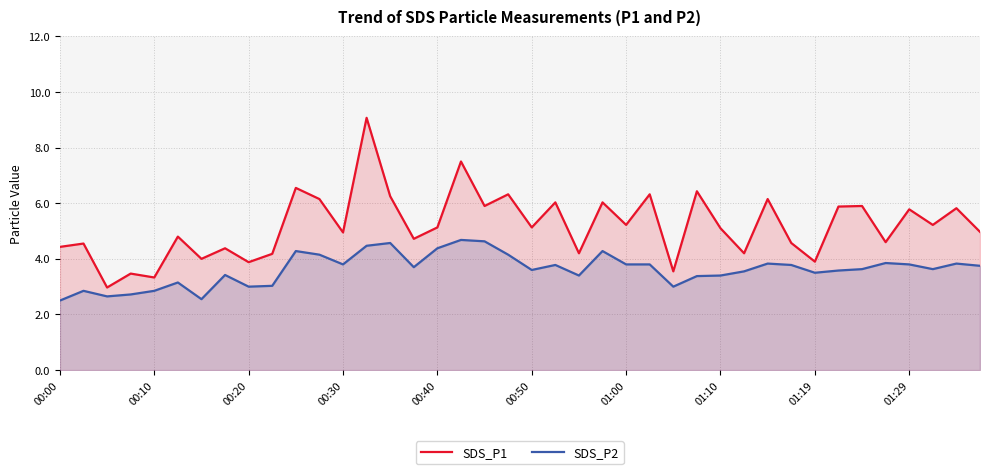

List the series in order of their peak value, lowest first.

SDS_P2, SDS_P1